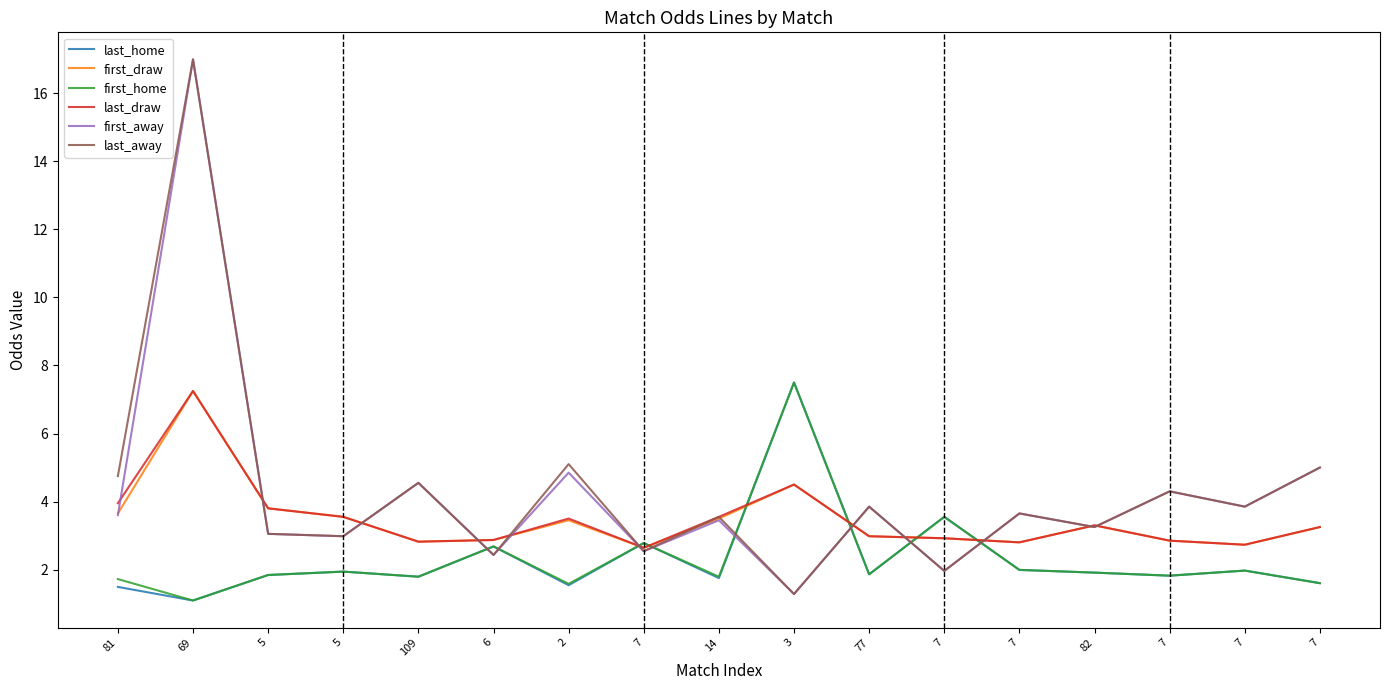

Which series changed the most between 5 and 109?

first_away